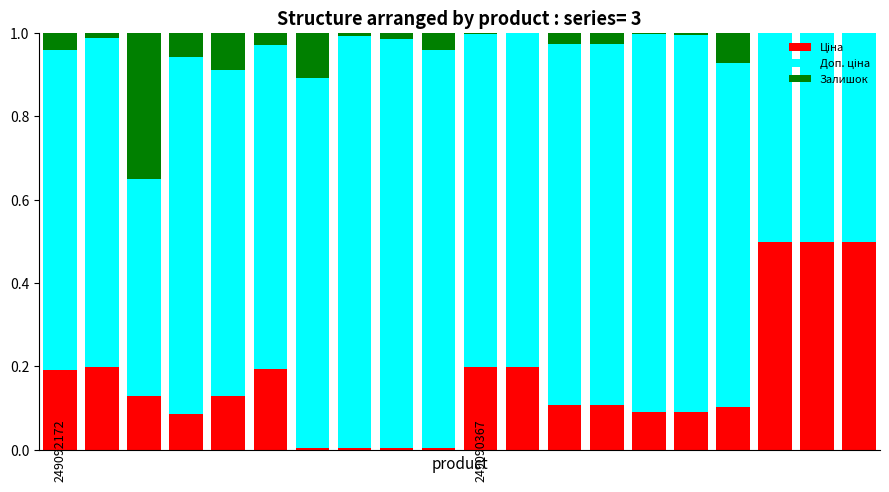

How many data points does each series have?

20